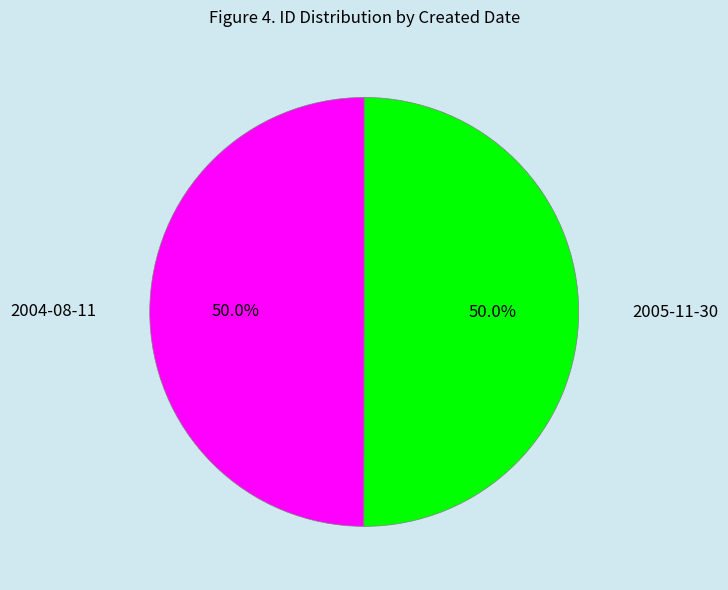

What portion of the pie excludes 2005-11-30?

50.0%